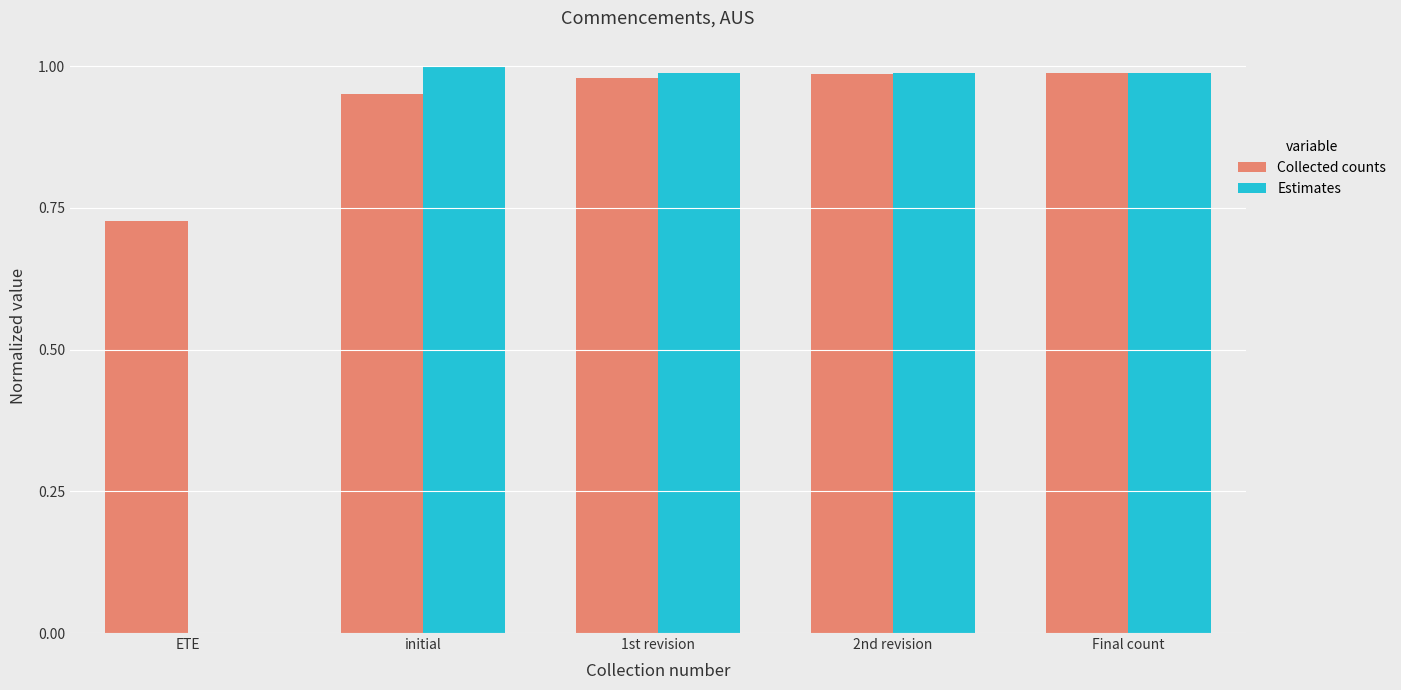

What is the sum of all Collected counts values?

4.6